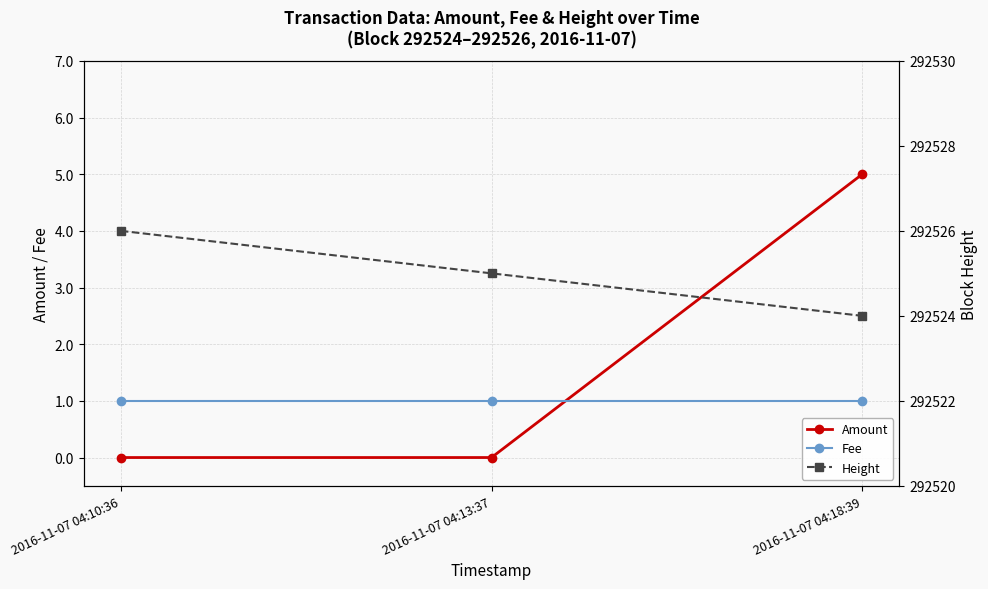

Which series has the largest range (max minus min)?

Amount